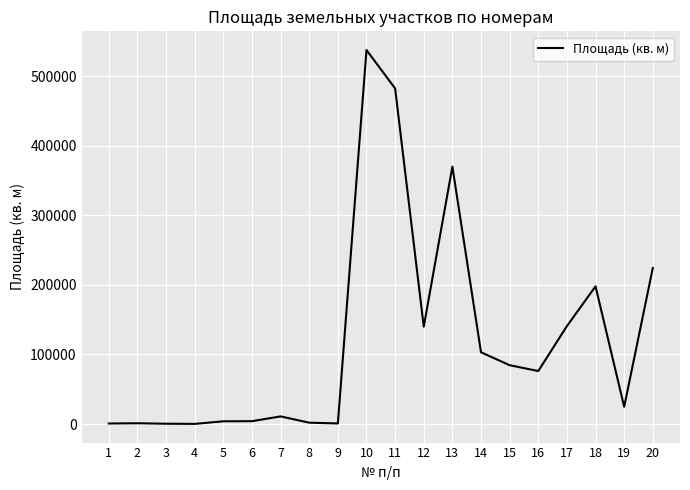

The value at 18 is 285735. True or false?

False